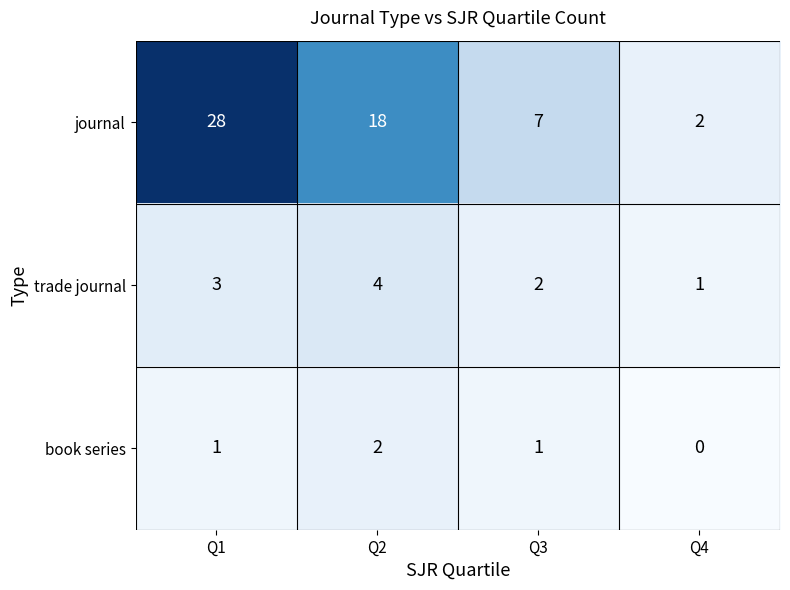

What is the maximum value shown in the chart?

28